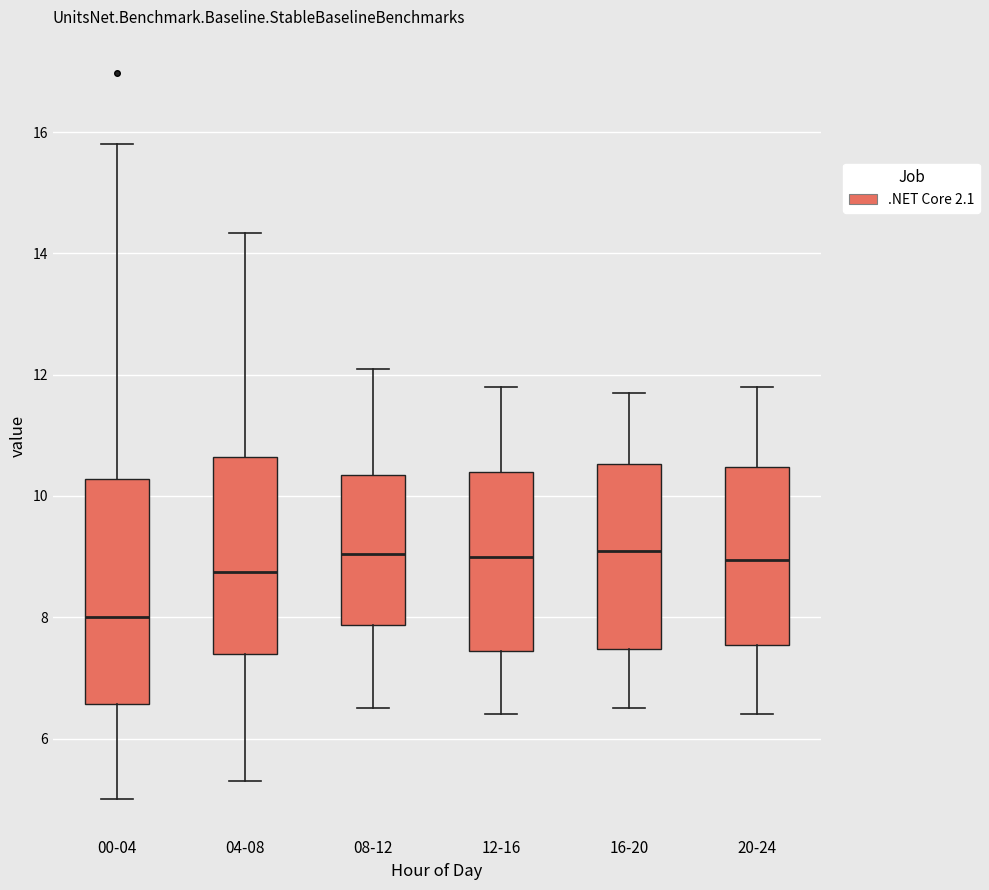

Reading left to right, read every box against the y-axis: the position of its median line, the range the box covers, and the ends of its whiskers. The values are not printed on the chart, so give them approximately, as read against the axis.

00-04: median 8.0, box 6.6 to 10.2, whiskers 5.0 to 15.8
04-08: median 8.8, box 7.4 to 10.6, whiskers 5.4 to 14.4
08-12: median 9.0, box 7.8 to 10.4, whiskers 6.6 to 12.2
12-16: median 9.0, box 7.4 to 10.4, whiskers 6.4 to 11.8
16-20: median 9.2, box 7.4 to 10.6, whiskers 6.6 to 11.8
20-24: median 9.0, box 7.6 to 10.4, whiskers 6.4 to 11.8